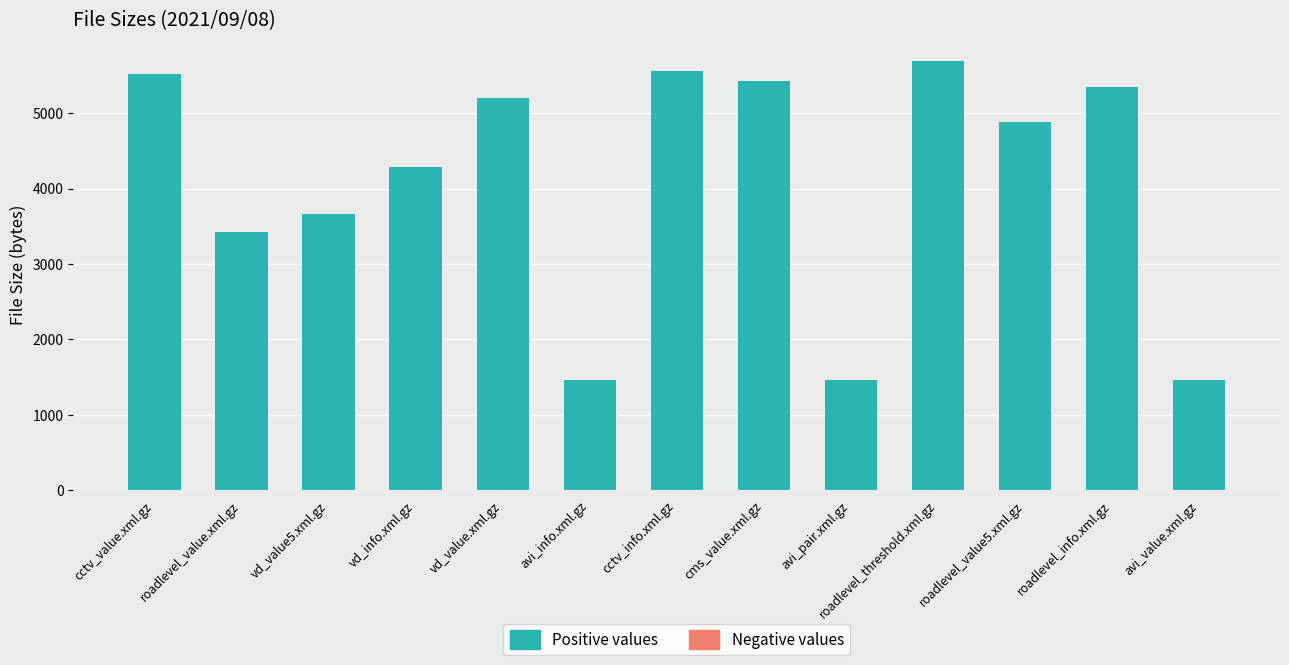

What is the difference between the second highest and minimum values?

4098